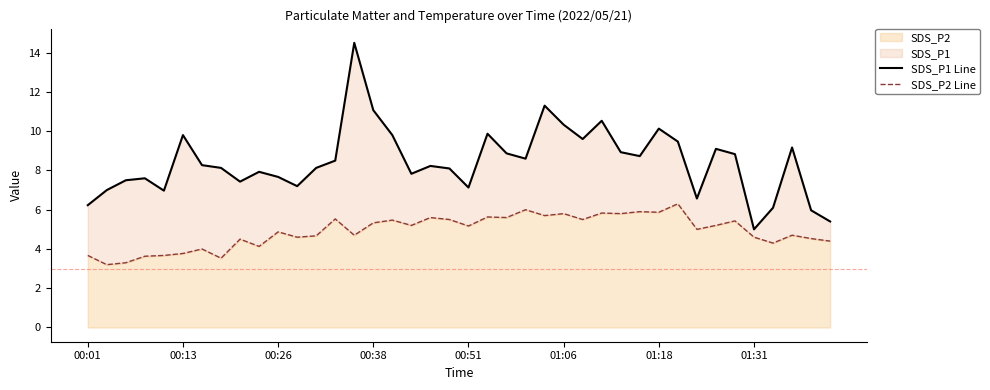

True or false: SDS_P2 Line and SDS_P1 Line intersect in this chart.

False